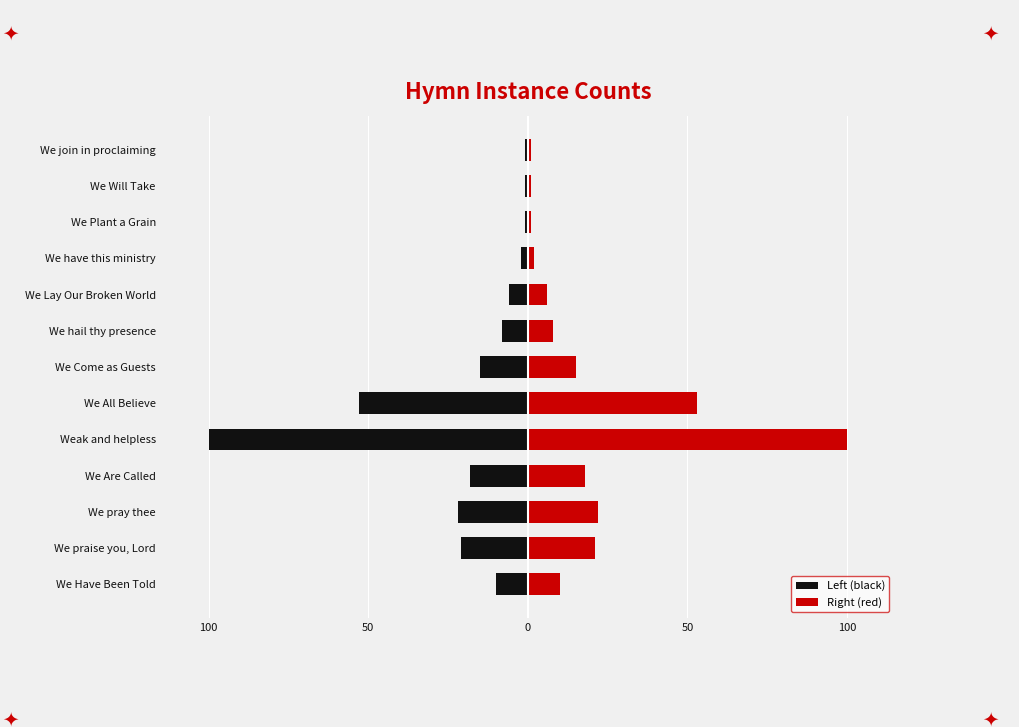

True or false: Right (red) has a value of 0 at We join in proclaiming.

False